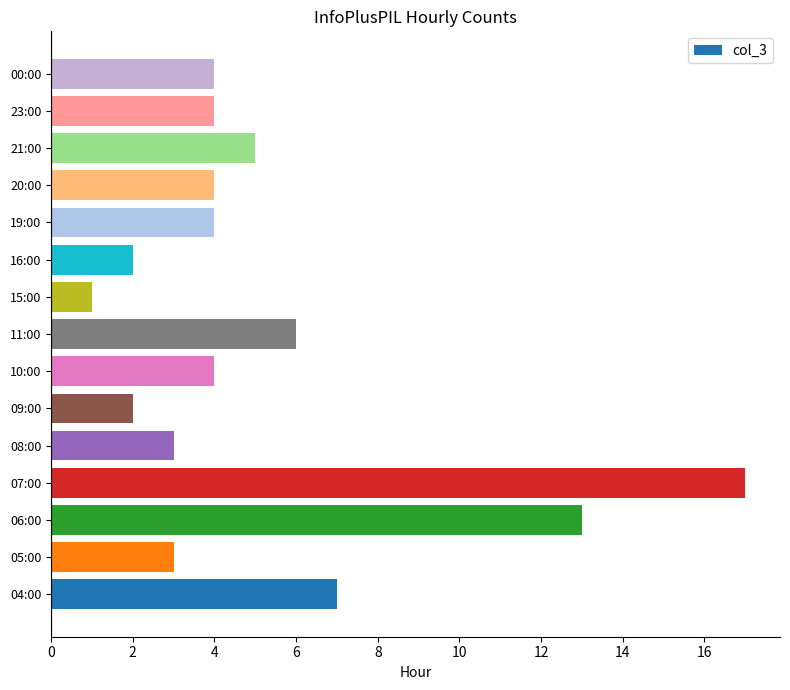

Where is the data nearest to the value 9?

04:00